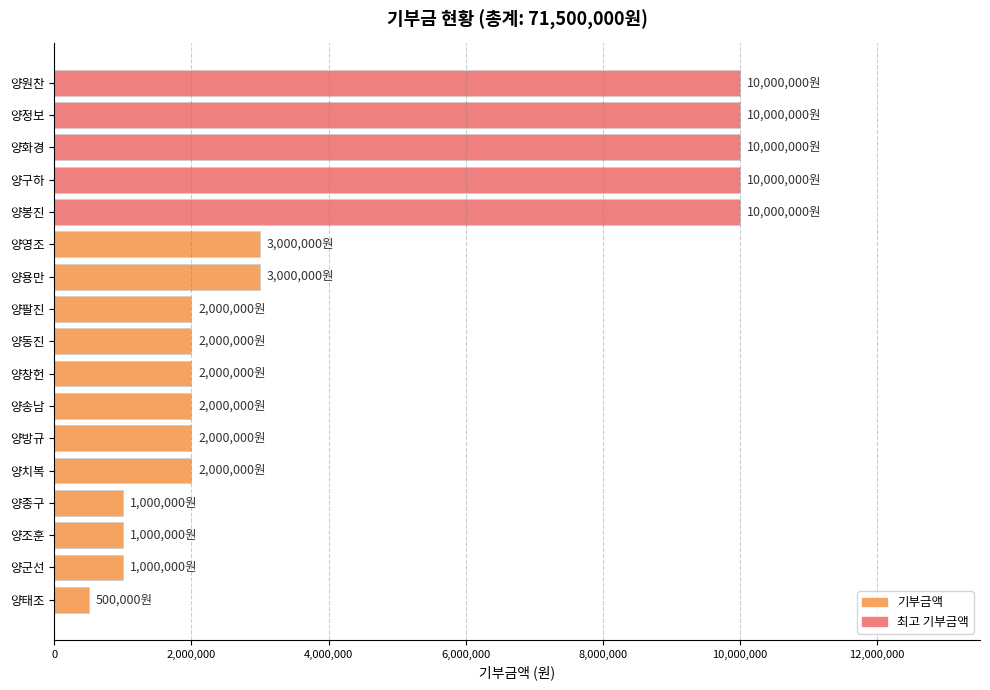

Does the chart contain any negative values?

No